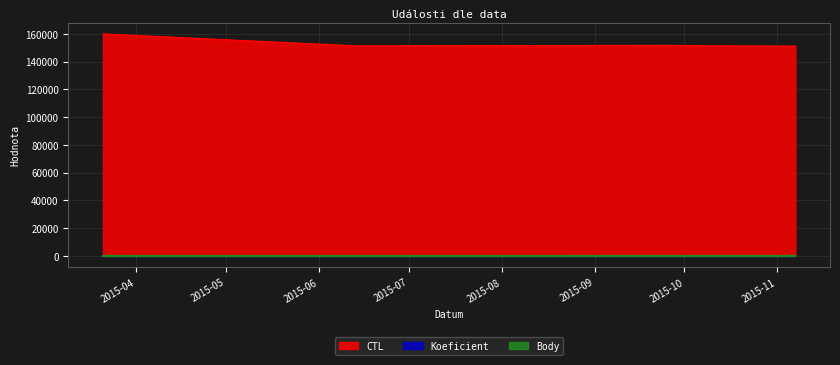

What is the minimum value shown in the chart?

1.0